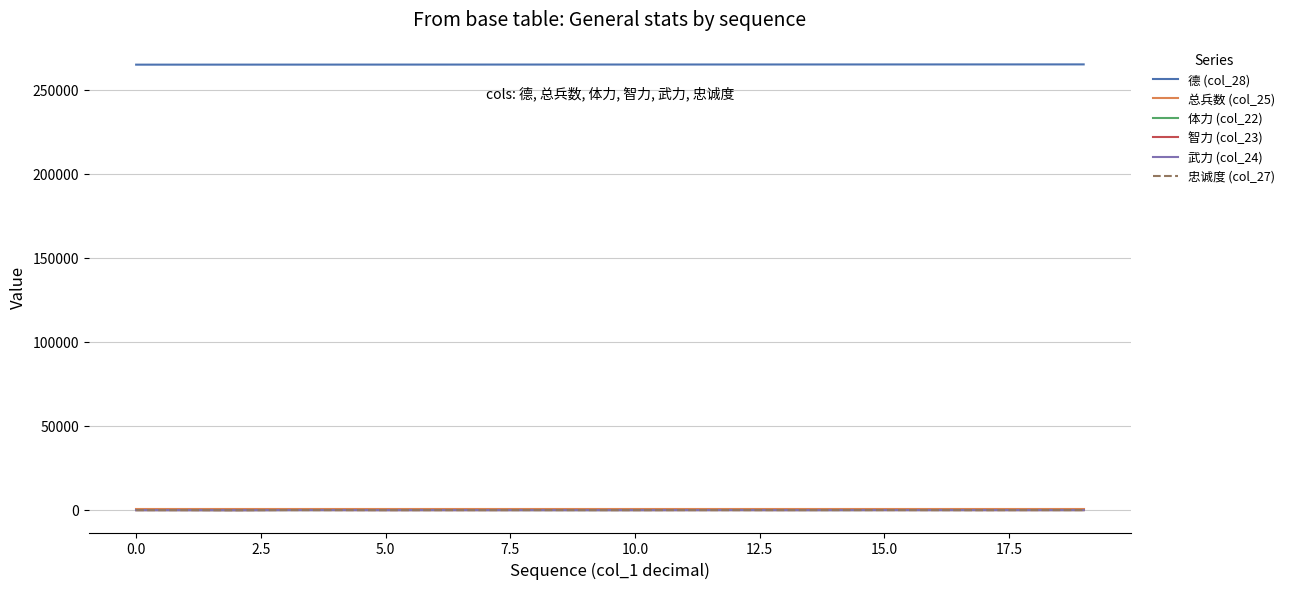

True or false: 德 (col_28) and 智力 (col_23) cross at least once.

False